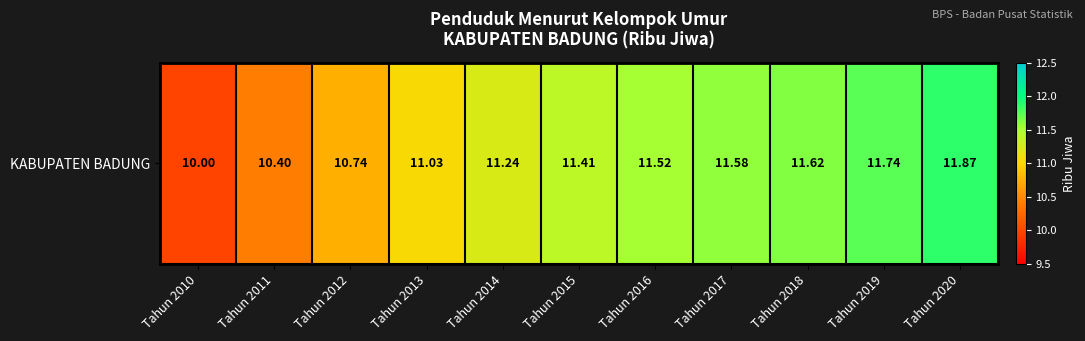

Which category has the lowest value across all series?

Tahun 2010